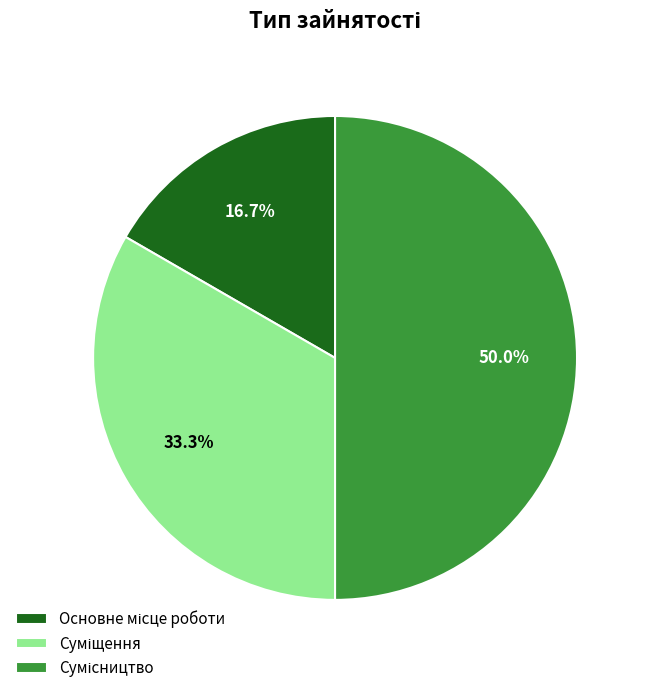

What percentage is NOT represented by Суміщення?

66.7%